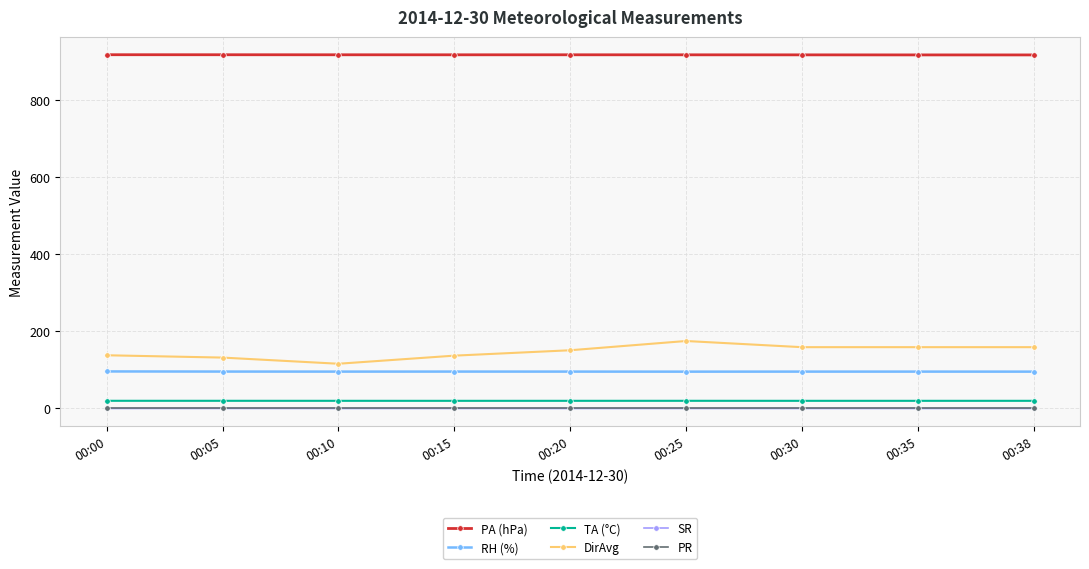

What is the highest value of the DirAvg series?

175.0